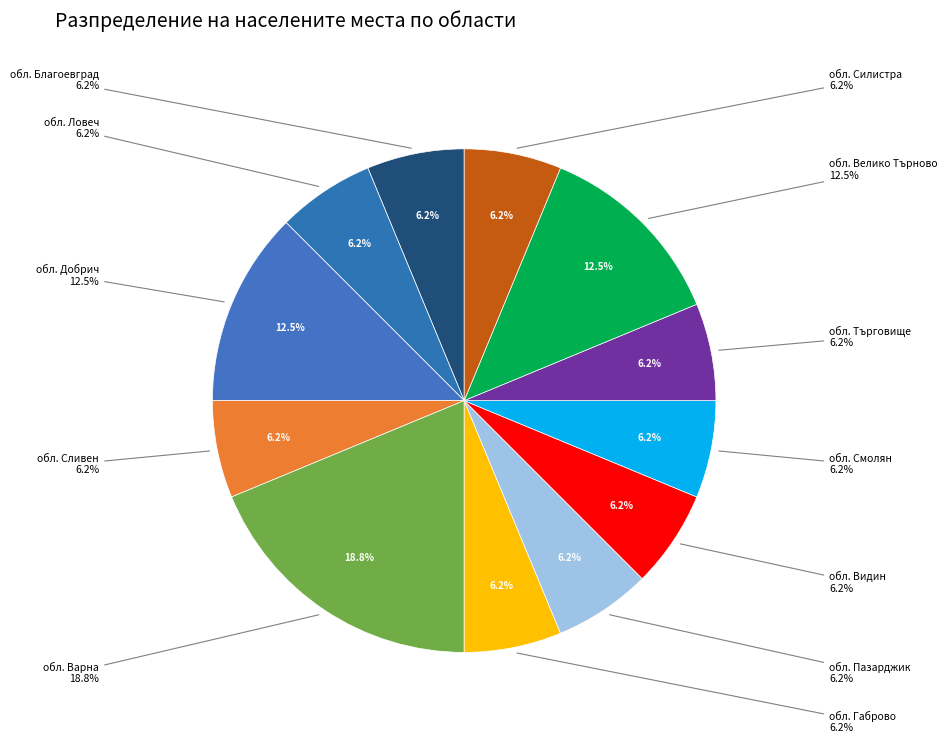

Rank the categories by value from lowest to highest.

обл. Благоевград, обл. Ловеч, обл. Сливен, обл. Габрово, обл. Пазарджик, обл. Видин, обл. Смолян, обл. Търговище, обл. Силистра, обл. Добрич, обл. Велико Търново, обл. Варна